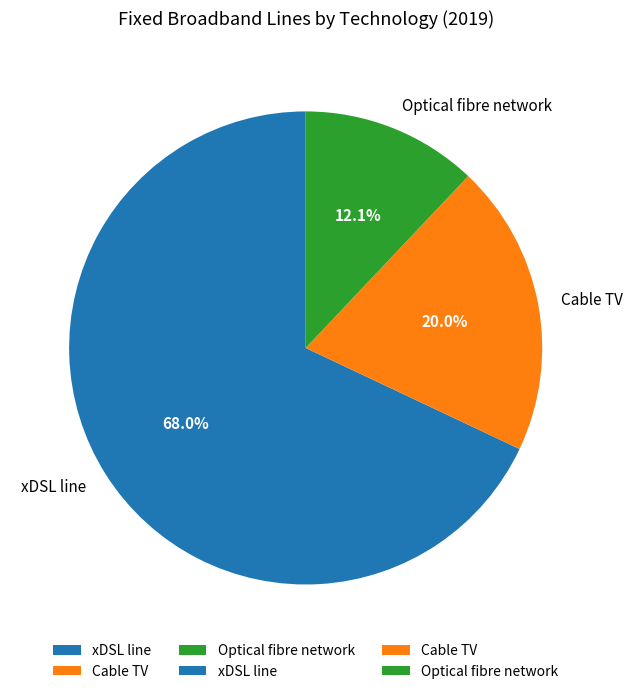

To the nearest percent, what is the difference between the Optical fibre network and Cable TV slice percentages?

8%